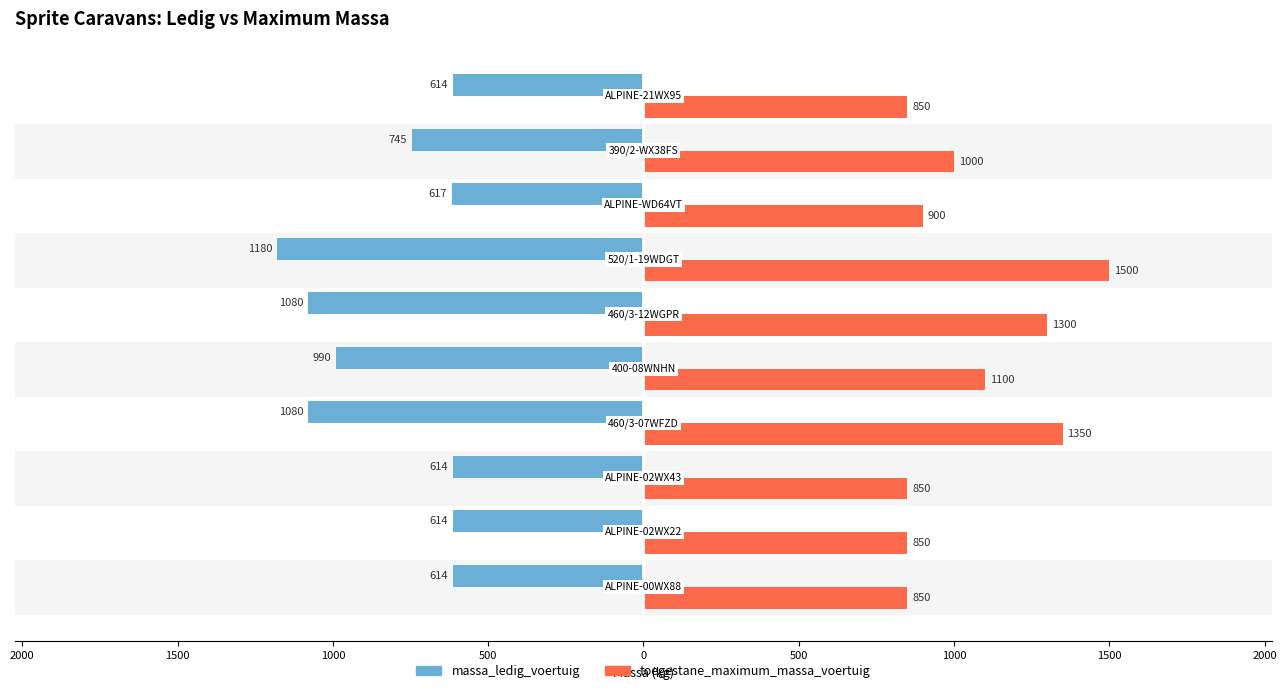

Which series has the largest range (max minus min)?

toegestane_maximum_massa_voertuig